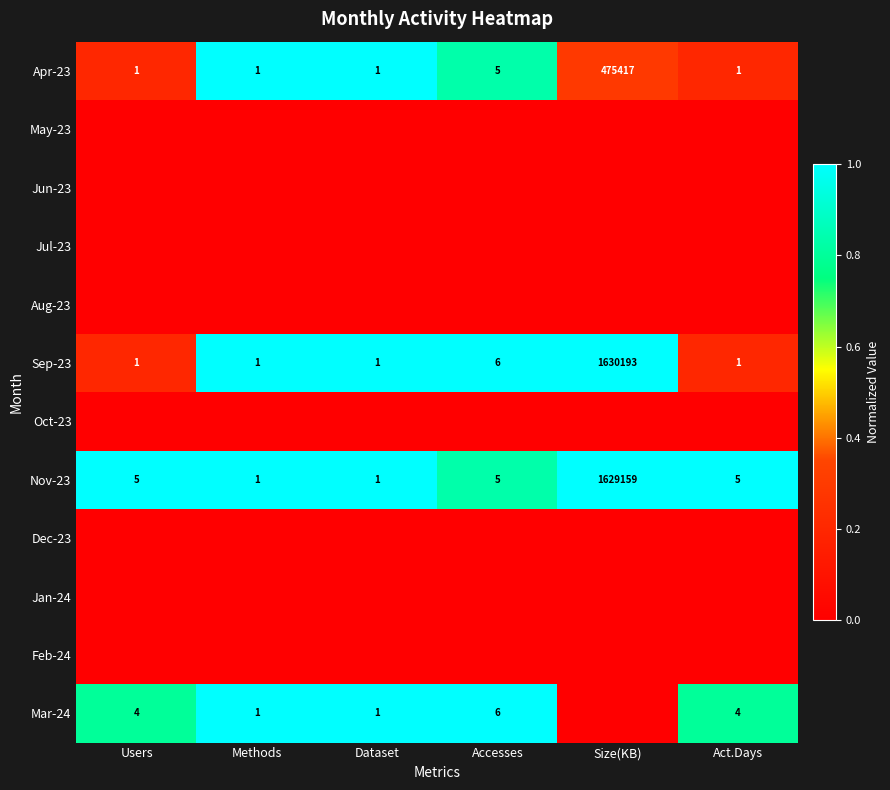

At how many categories does at least one series exceed 0?

6